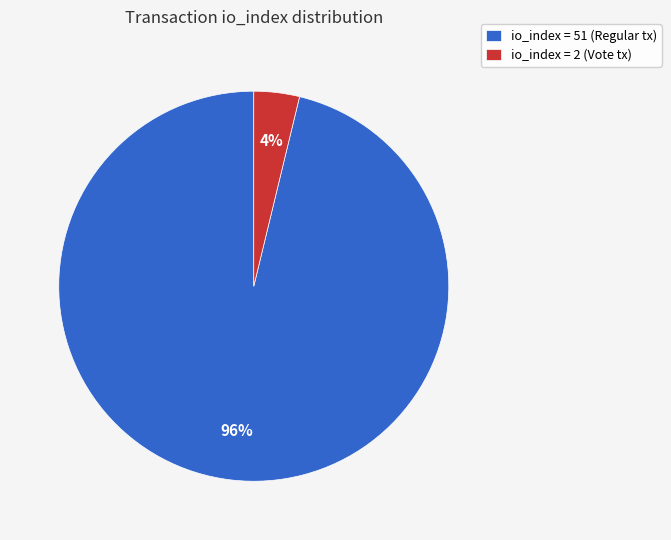

What is the majority slice?

io_index = 51 (Regular tx)